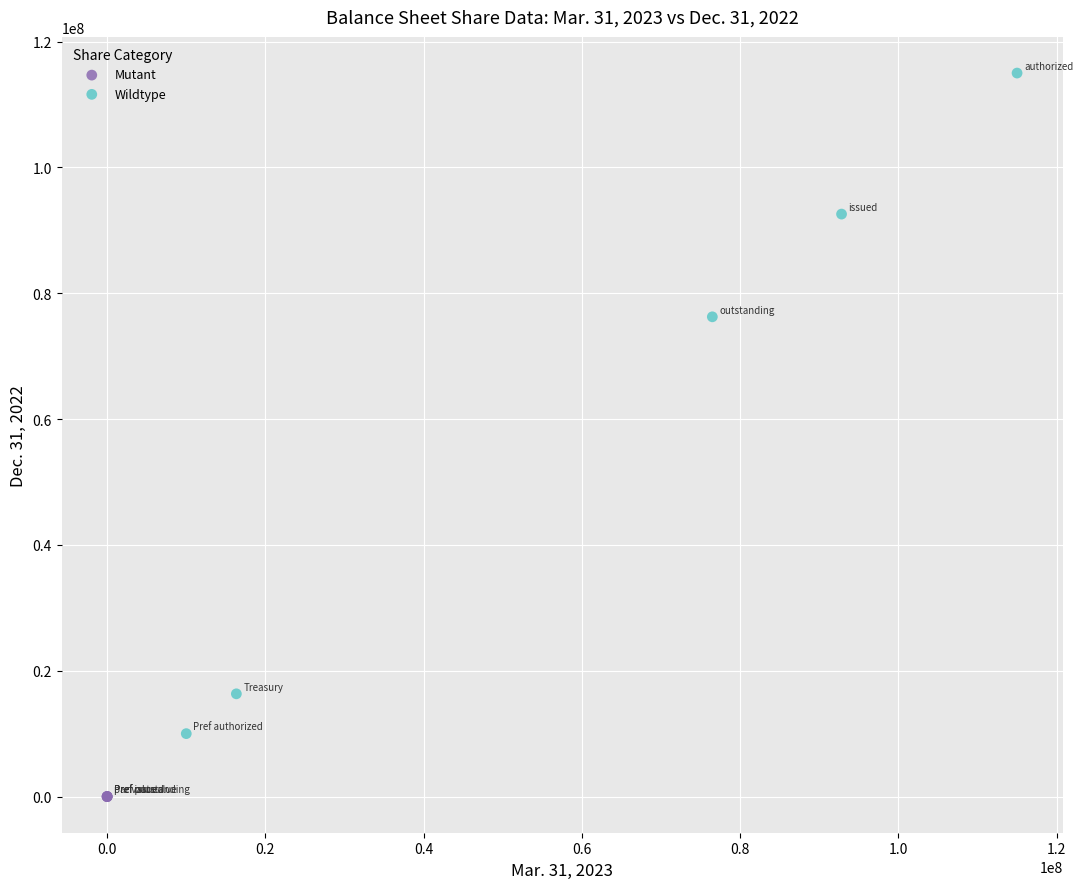

Which series has the widest spread of Y values?

Wildtype